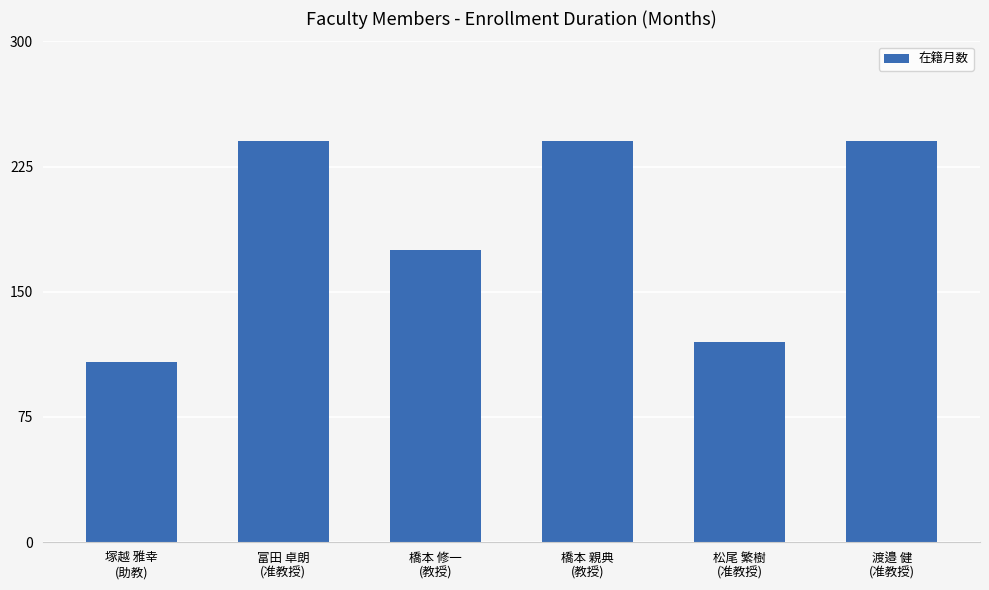

Between 渡邉 健
(准教授) and 塚越 雅幸
(助教), which is larger?

渡邉 健
(准教授)